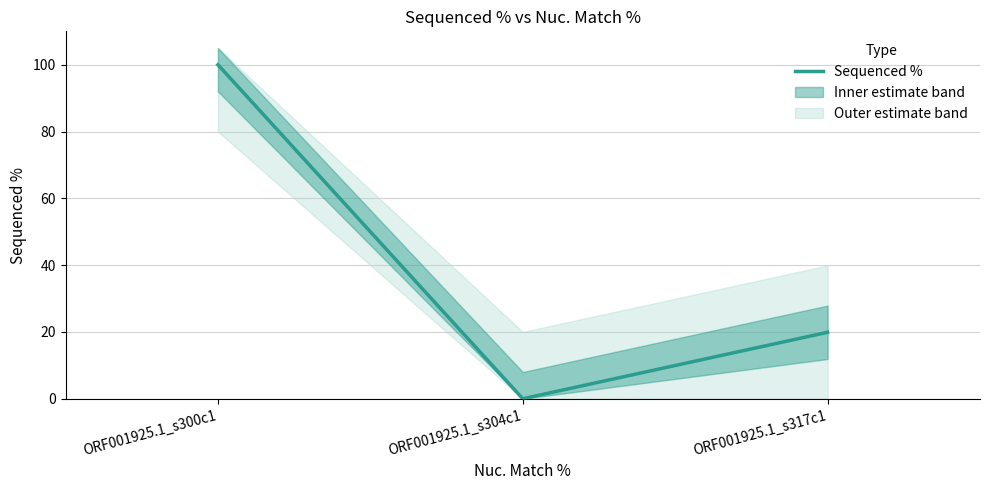

What is the maximum value shown in the chart?

100.0